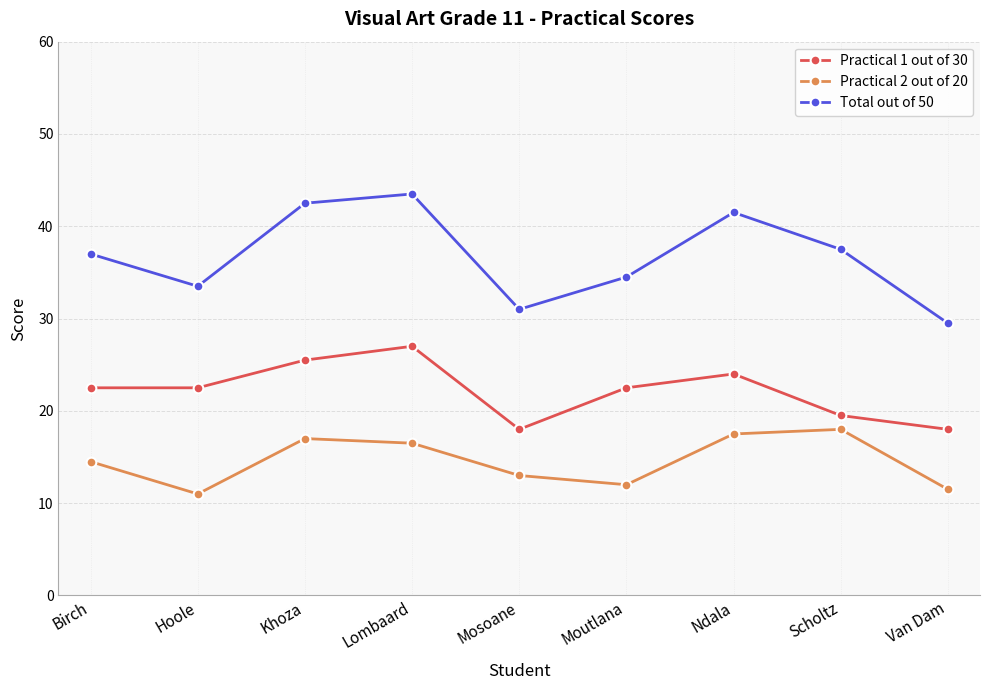

What are all the series names shown in the legend?

Practical 1 out of 30, Practical 2 out of 20, Total out of 50